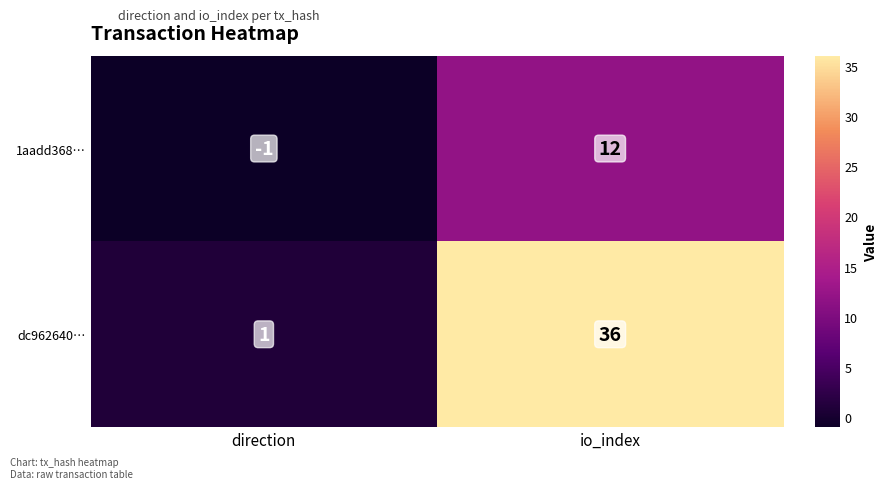

What is the greatest value displayed?

36